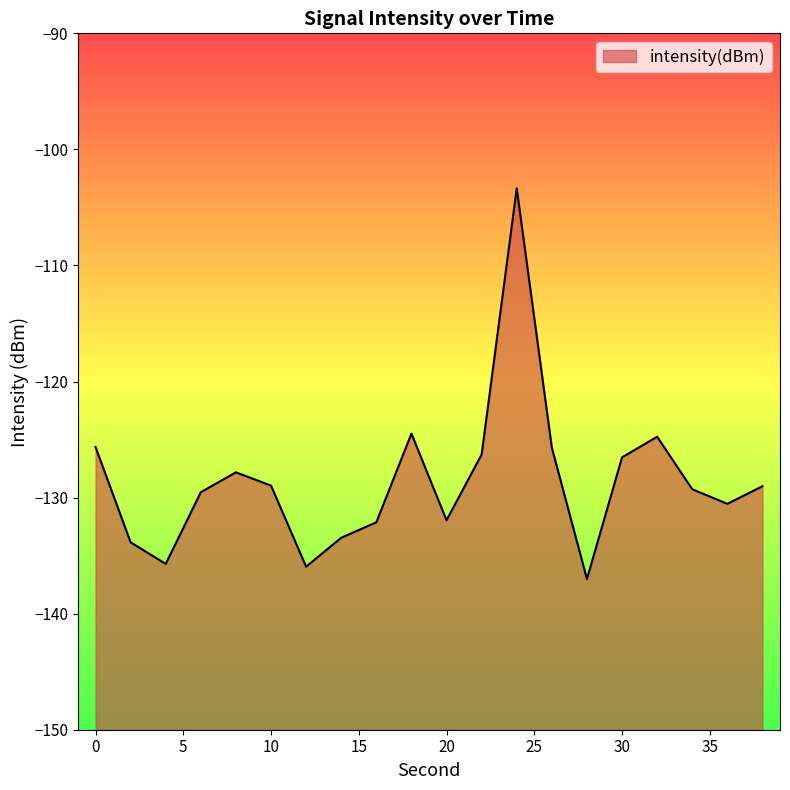

What is the change in value from 0 to 18?

+1.1